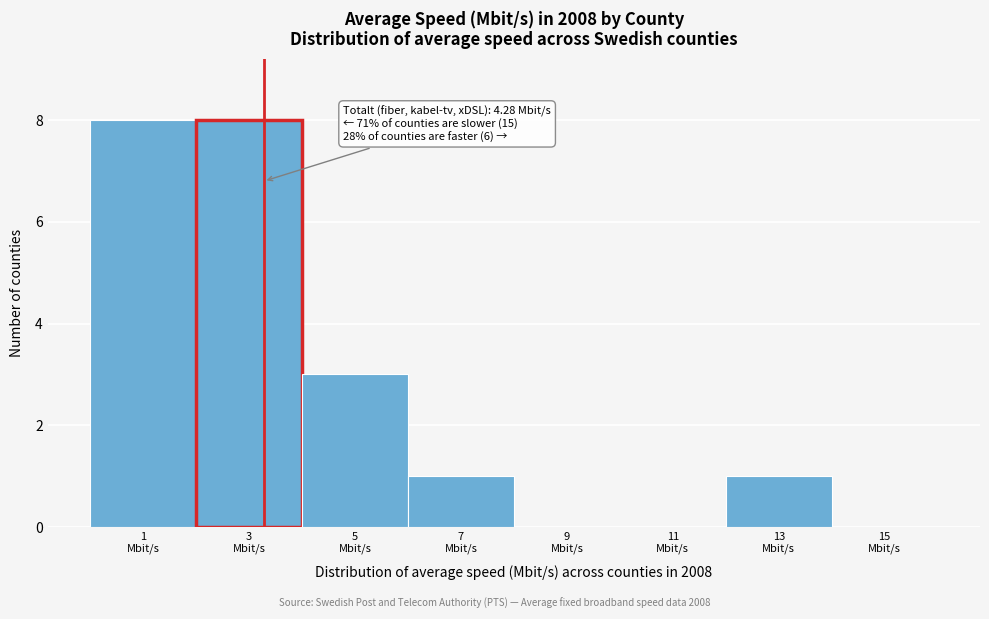

What is the greatest value displayed?

8